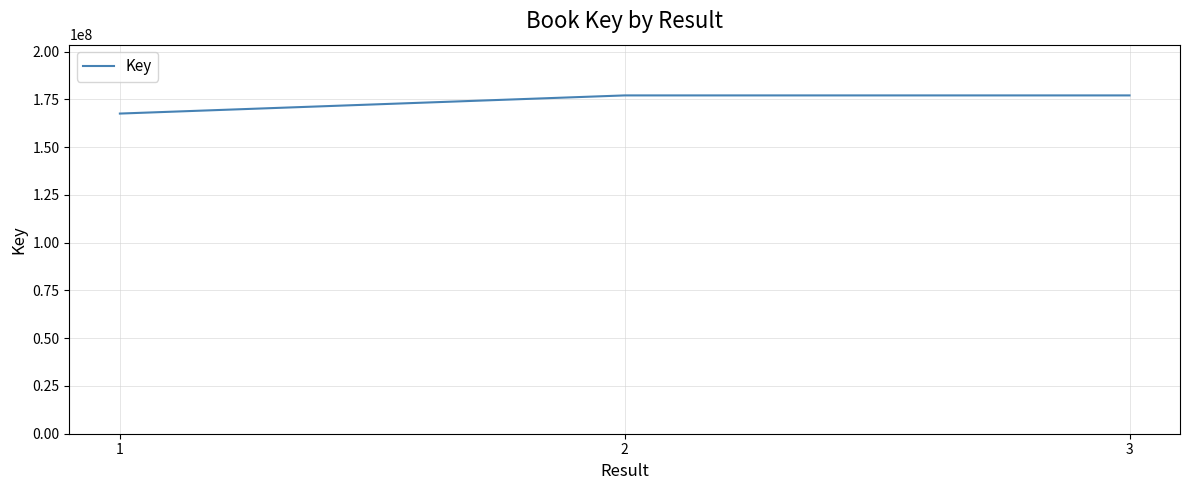

Is it true that the value at 2 is 177029203?

True